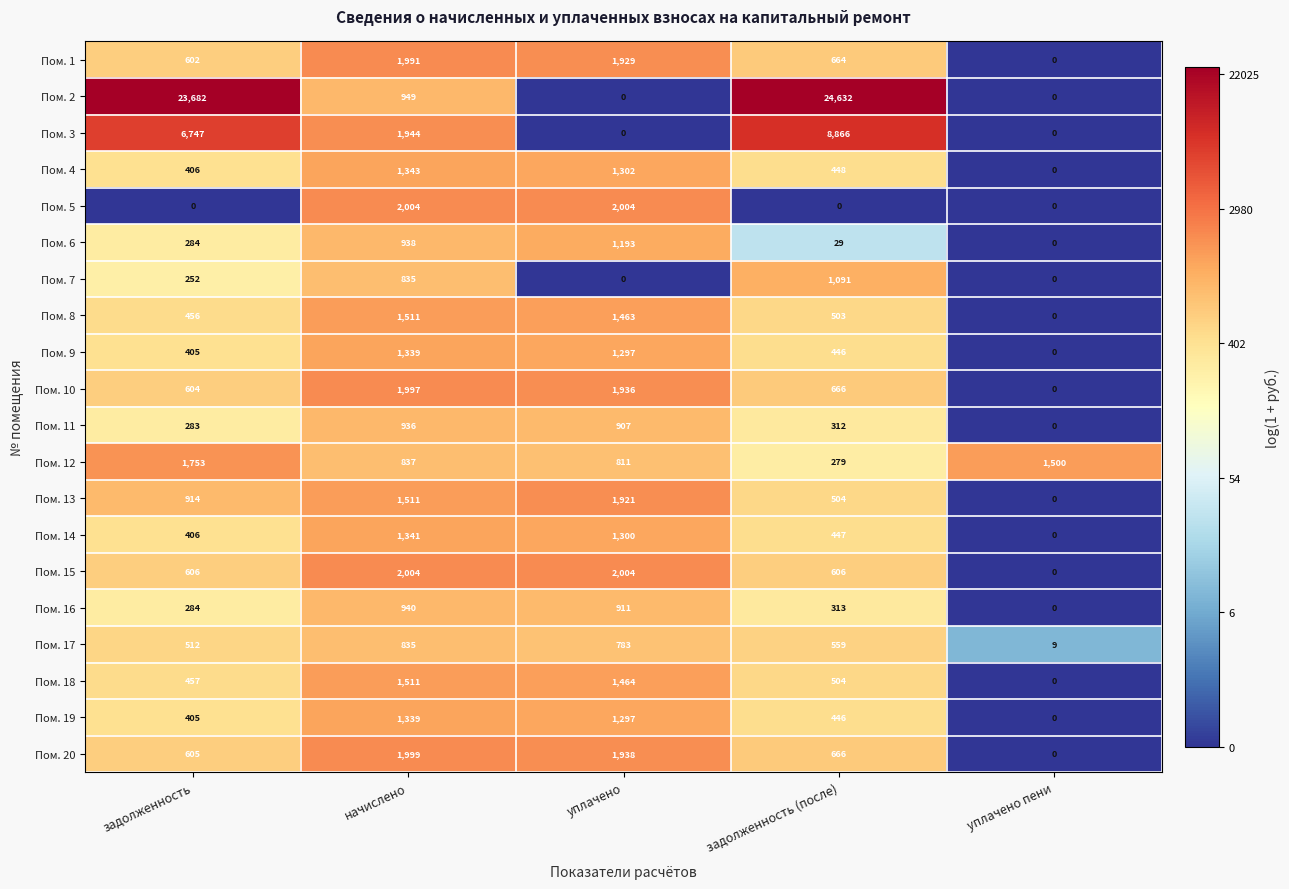

What is the sum of all Пом. 11 values?

2438